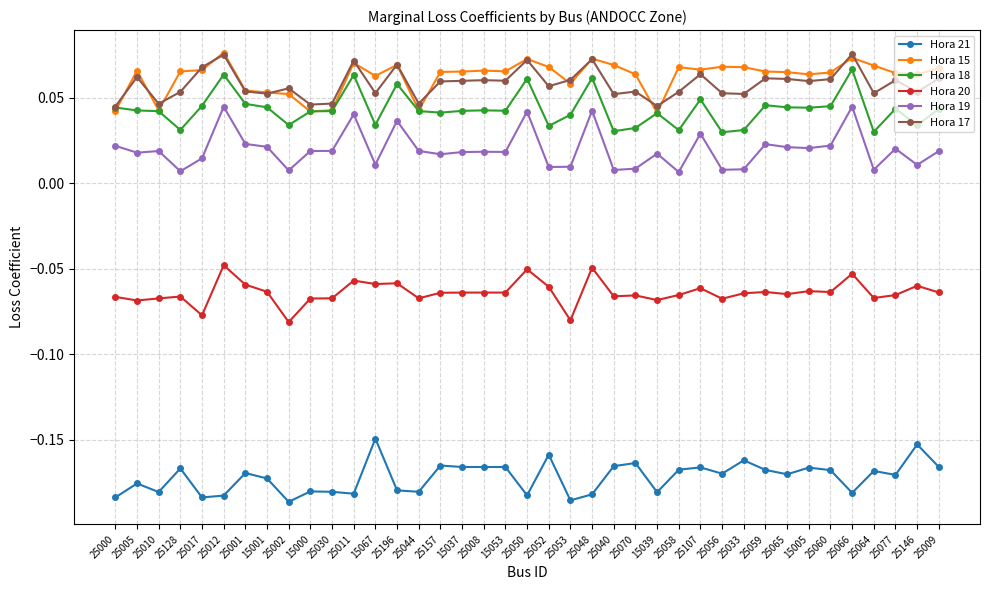

The value of Hora 21 at 25070 is -0.3. True or false?

False